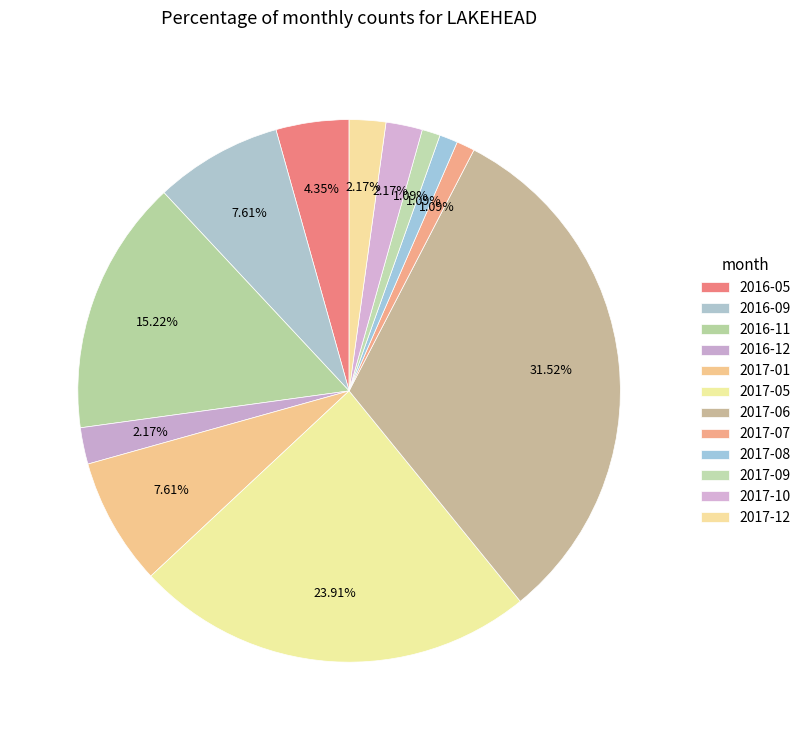

To the nearest percent, what is the average slice percentage?

8%